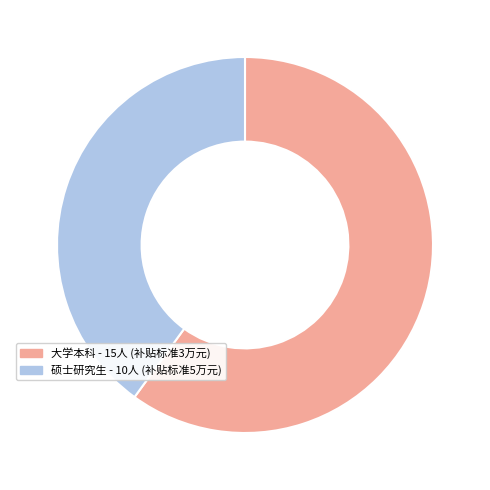

Is 硕士研究生 the majority of the pie?

No